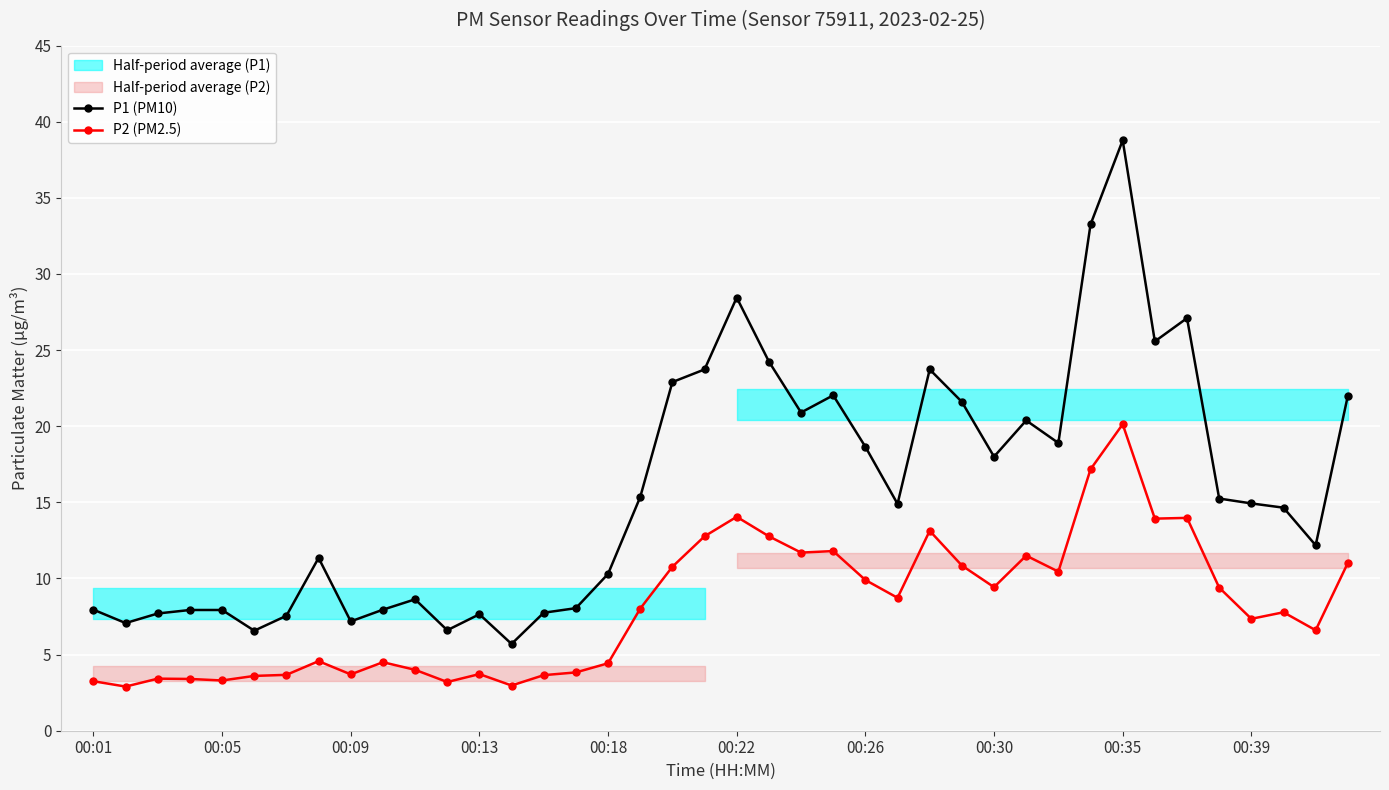

True or false: P2 (PM2.5) and P1 (PM10) cross at least once.

False